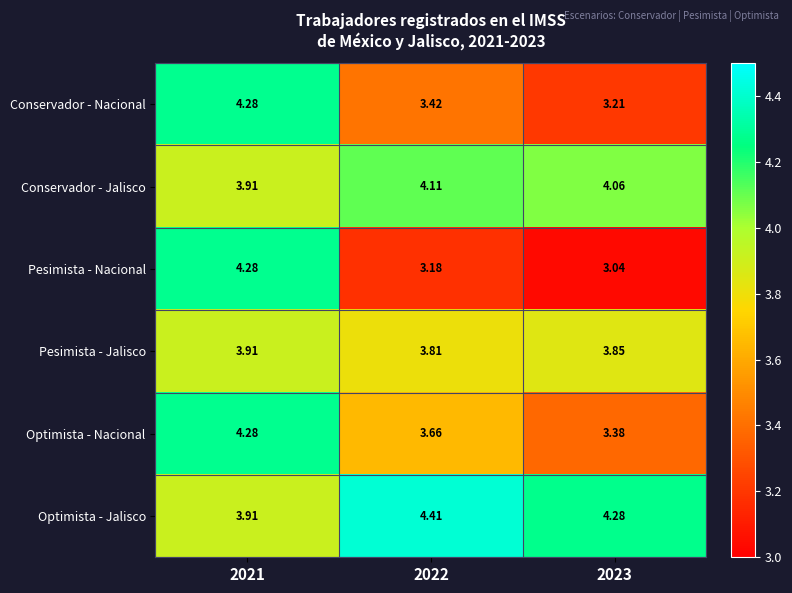

Is the value of Conservador - Nacional at 2022 greater than the value of Conservador - Jalisco at 2023?

No